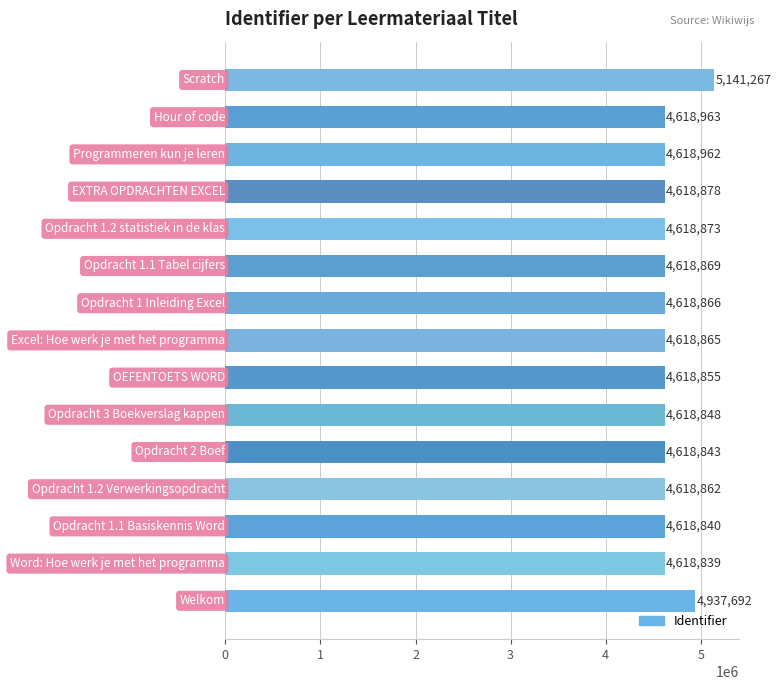

What is the average value?

4674955